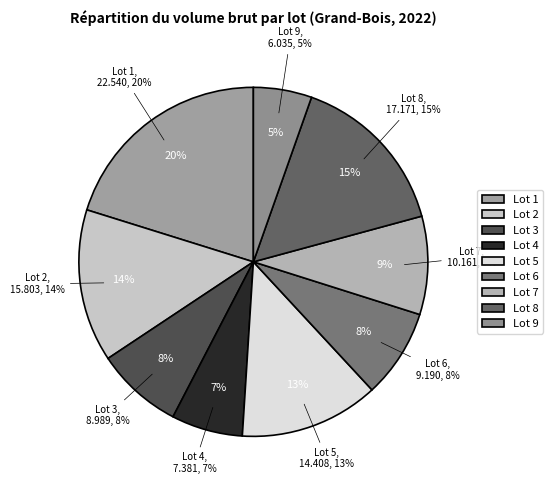

Count the number of slices in the pie.

9